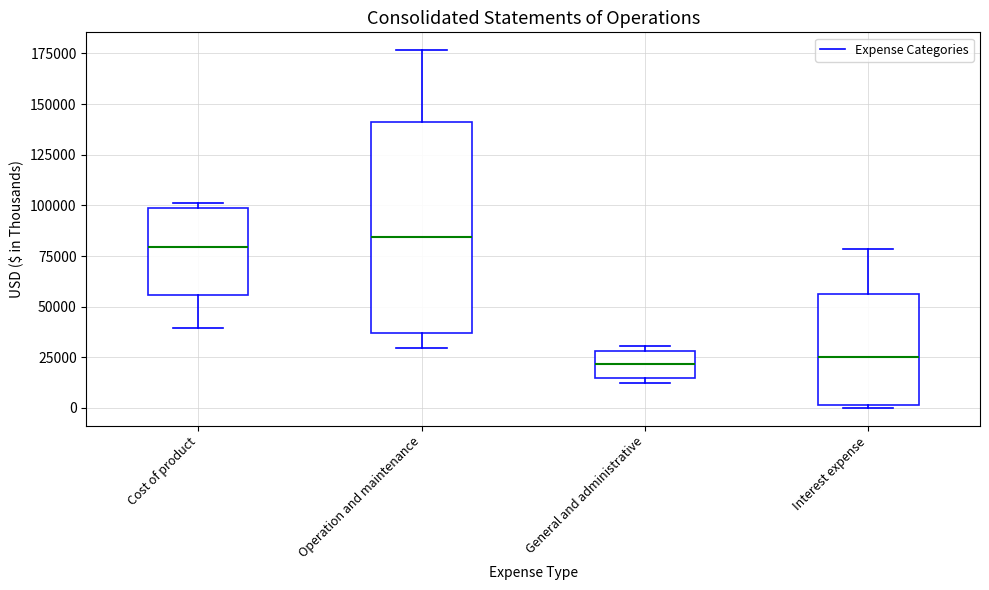

Reading left to right, read every box against the y-axis: the position of its median line, the range the box covers, and the ends of its whiskers. The values are not printed on the chart, so give them approximately, as read against the axis.

Cost of product: median 80000, box 55000 to 100000, whiskers 40000 to 100000 (just above the box's upper edge)
Operation and maintenance: median 85000, box 35000 to 140000, whiskers 30000 to 175000
General and administrative: median 20000, box 15000 to 30000, whiskers 10000 to 30000 (just above the box's upper edge)
Interest expense: median 25000, box 0 to 55000, whiskers 0 to 80000